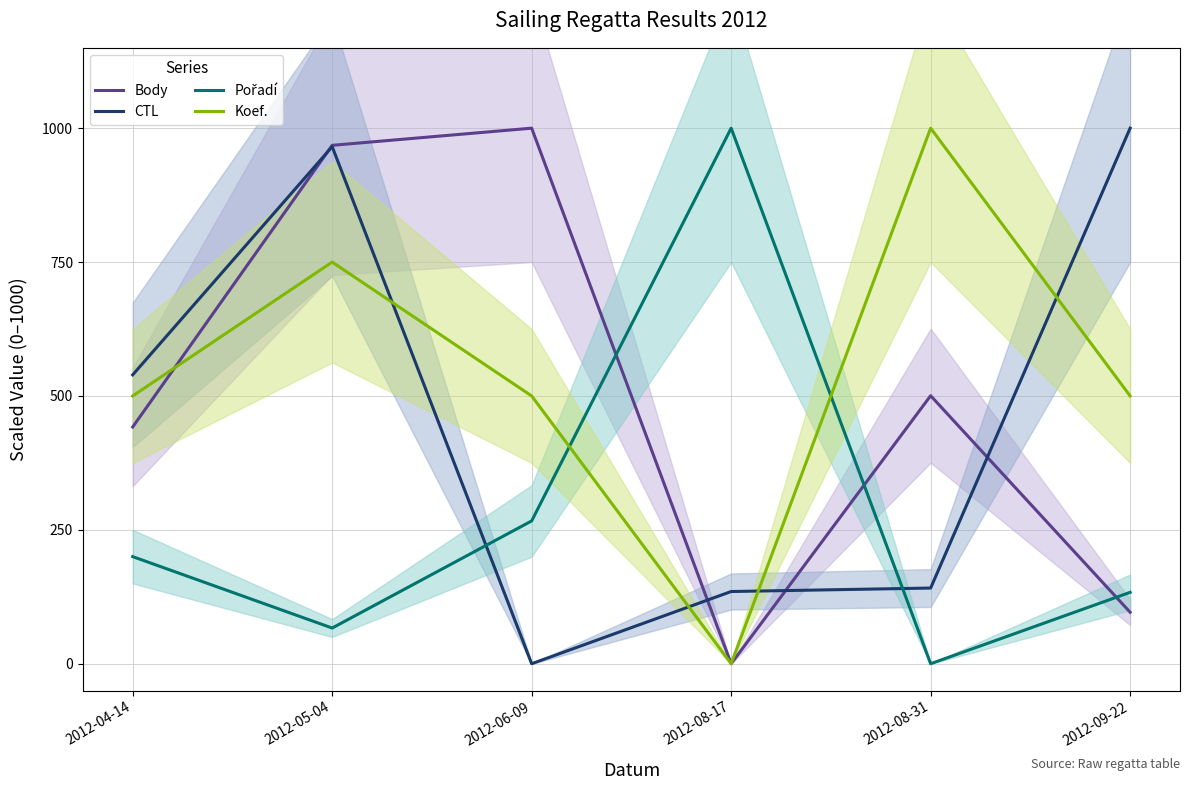

At how many categories does at least one series exceed 111?

6